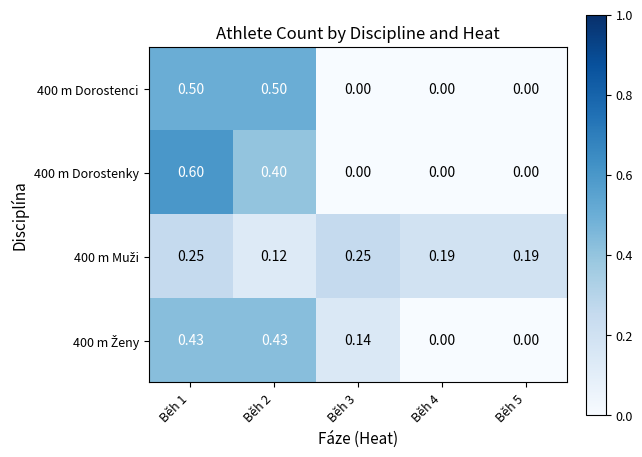

Is the value of 400 m Dorostenci at Běh 1 greater than the value of 400 m Dorostenky at Běh 5?

Yes